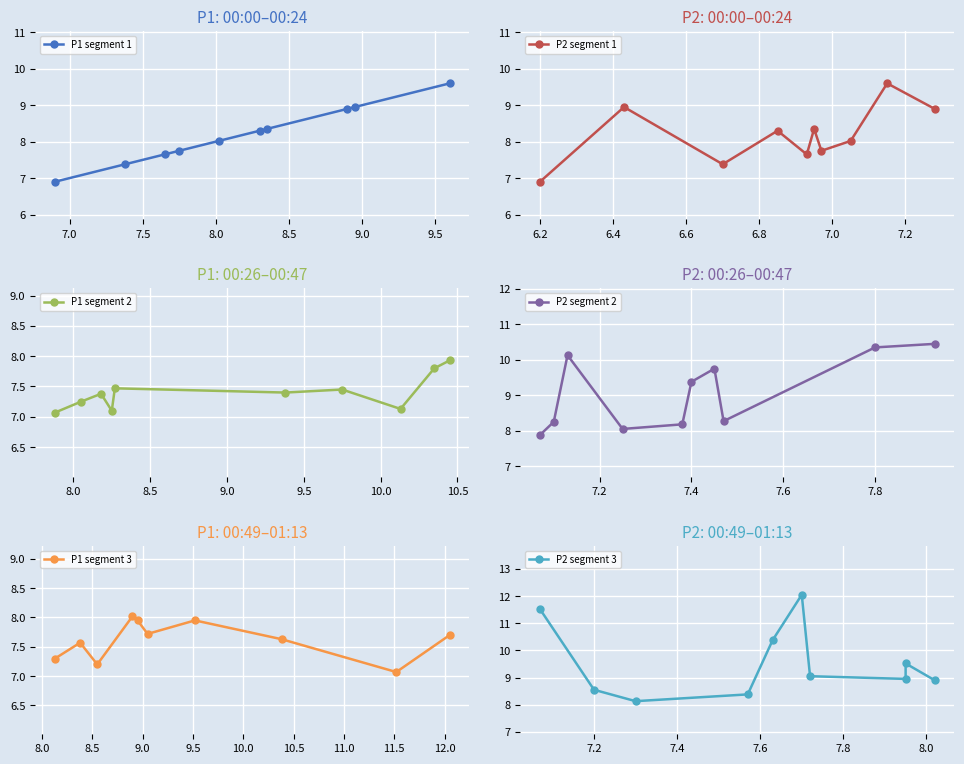

What is the value of the P2 segment 1 point at the 10th from the left?

8.9